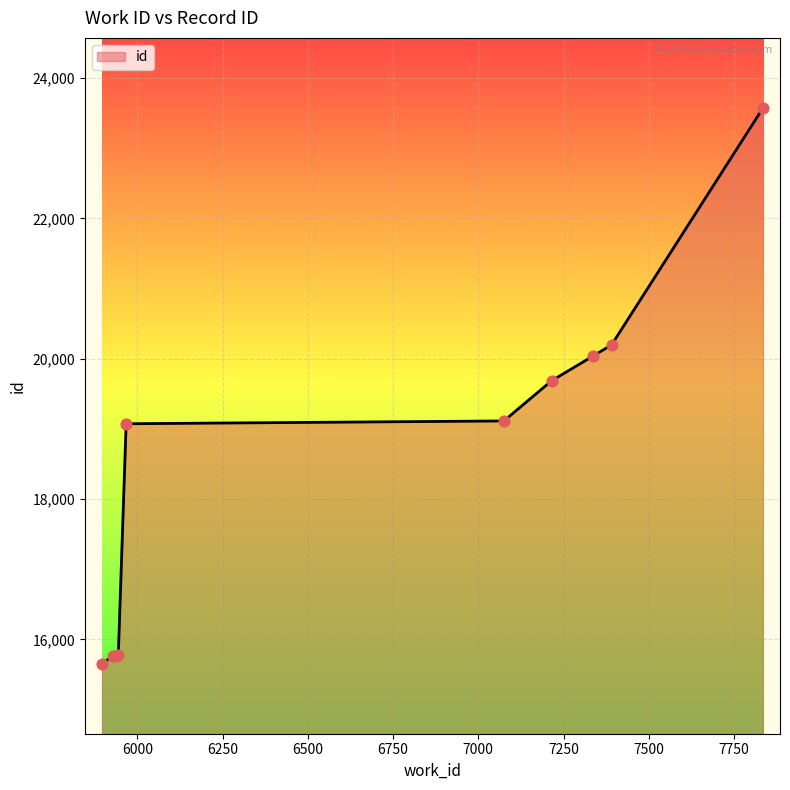

What is the difference between the maximum and minimum values?

7920